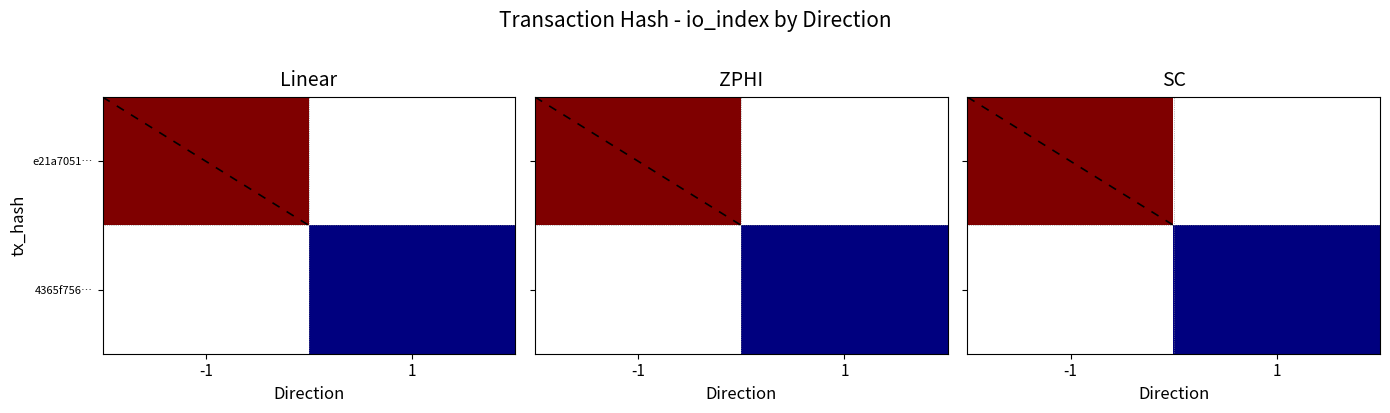

Rank the series by their average value, from highest to lowest.

e21a7051…, 4365f756…